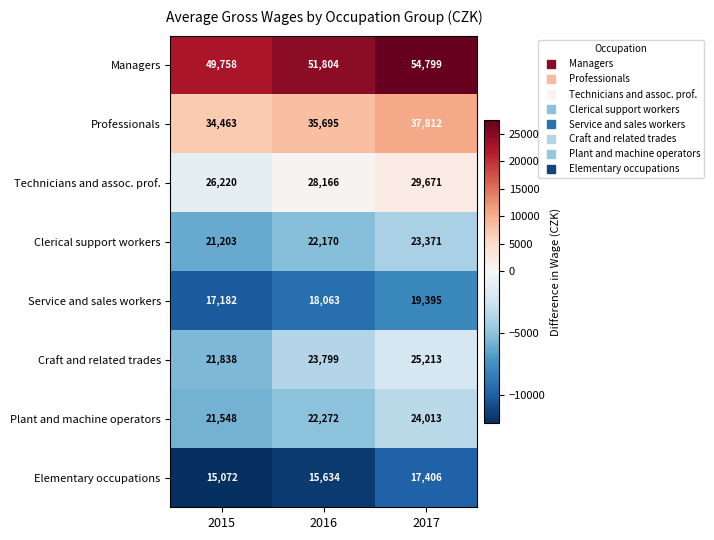

Which category has the lowest value across all series?

2015